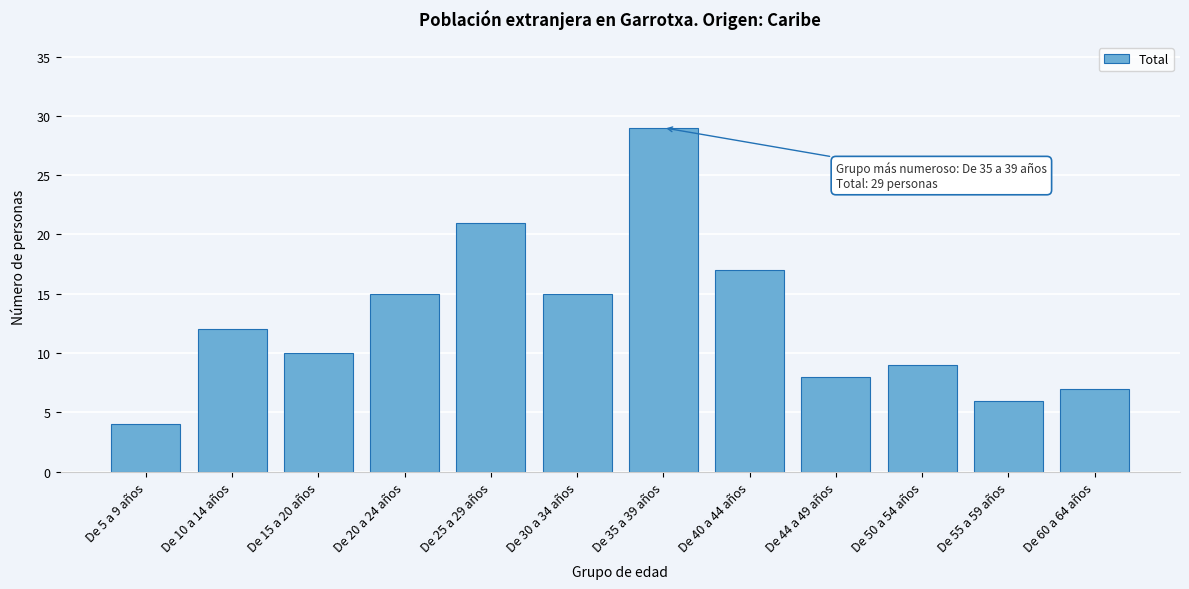

Reading left to right, list all the values displayed in this chart.

De 5 a 9 años=4	De 10 a 14 años=12	De 15 a 20 años=10	De 20 a 24 años=15	De 25 a 29 años=21	De 30 a 34 años=15	De 35 a 39 años=29	De 40 a 44 años=17	De 44 a 49 años=8	De 50 a 54 años=9	De 55 a 59 años=6	De 60 a 64 años=7